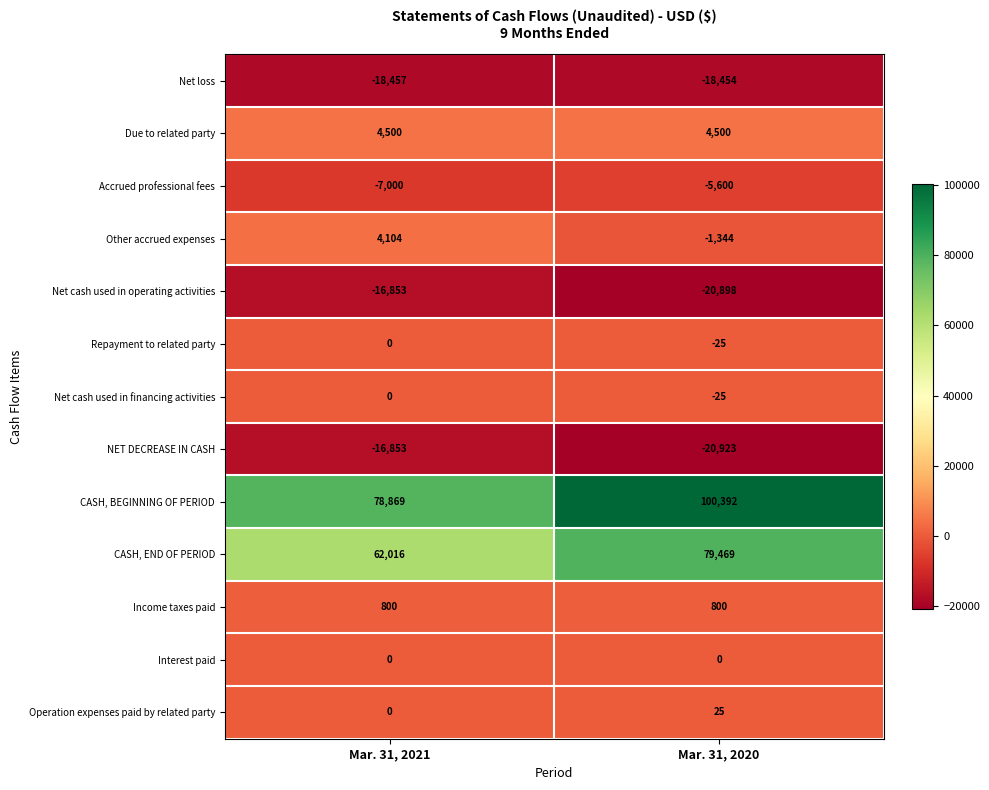

What is the minimum value shown in the chart?

-20923